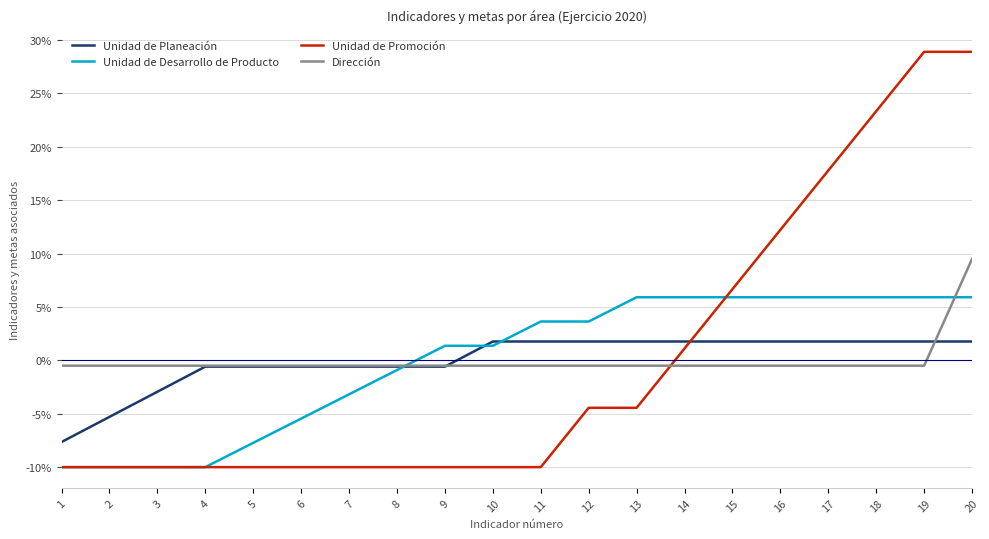

True or false: Dirección has a value of -0.5 at 12.

True